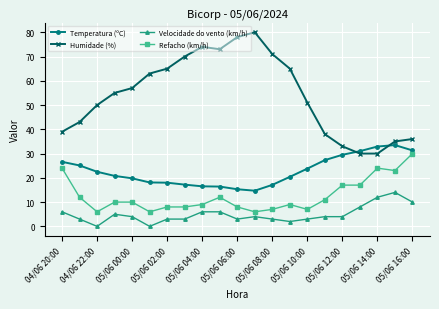

What is the value of the Temperatura (ºC) point at the 5th from the left?

19.8